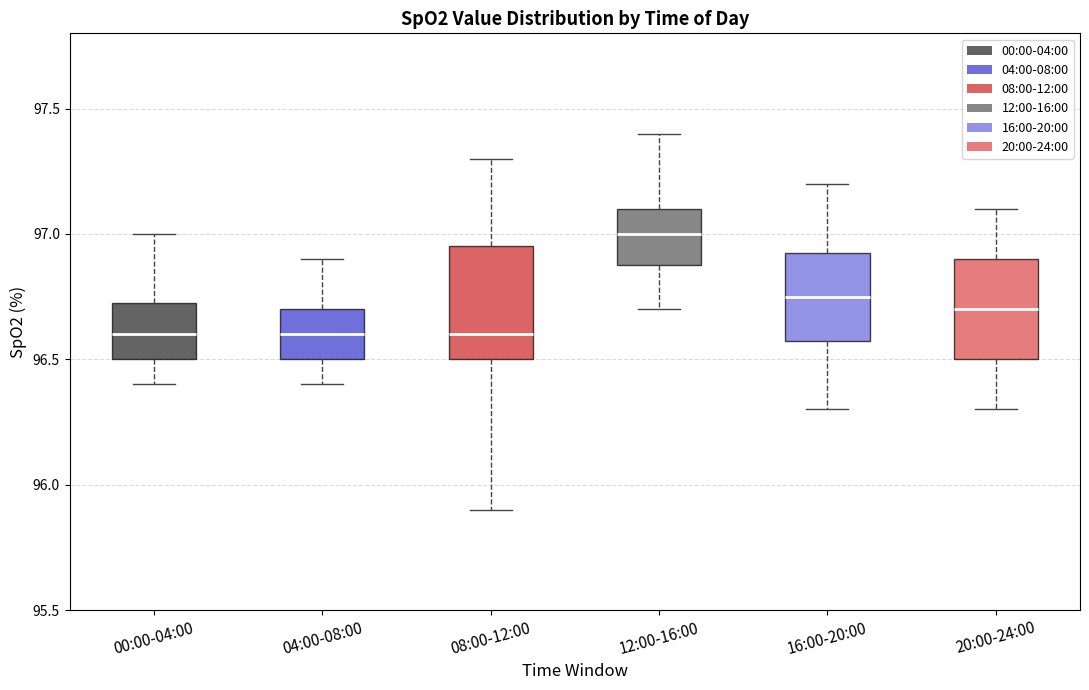

Reading left to right, read every box against the y-axis: the position of its median line, the range the box covers, and the ends of its whiskers. The values are not printed on the chart, so give them approximately, as read against the axis.

00:00-04:00: median 96.60, box 96.50 to 96.75, whiskers 96.40 to 97.00
04:00-08:00: median 96.60, box 96.50 to 96.70, whiskers 96.40 to 96.90
08:00-12:00: median 96.60, box 96.50 to 96.95, whiskers 95.90 to 97.30
12:00-16:00: median 97.00, box 96.90 to 97.10, whiskers 96.70 to 97.40
16:00-20:00: median 96.75, box 96.60 to 96.95, whiskers 96.30 to 97.20
20:00-24:00: median 96.70, box 96.50 to 96.90, whiskers 96.30 to 97.10